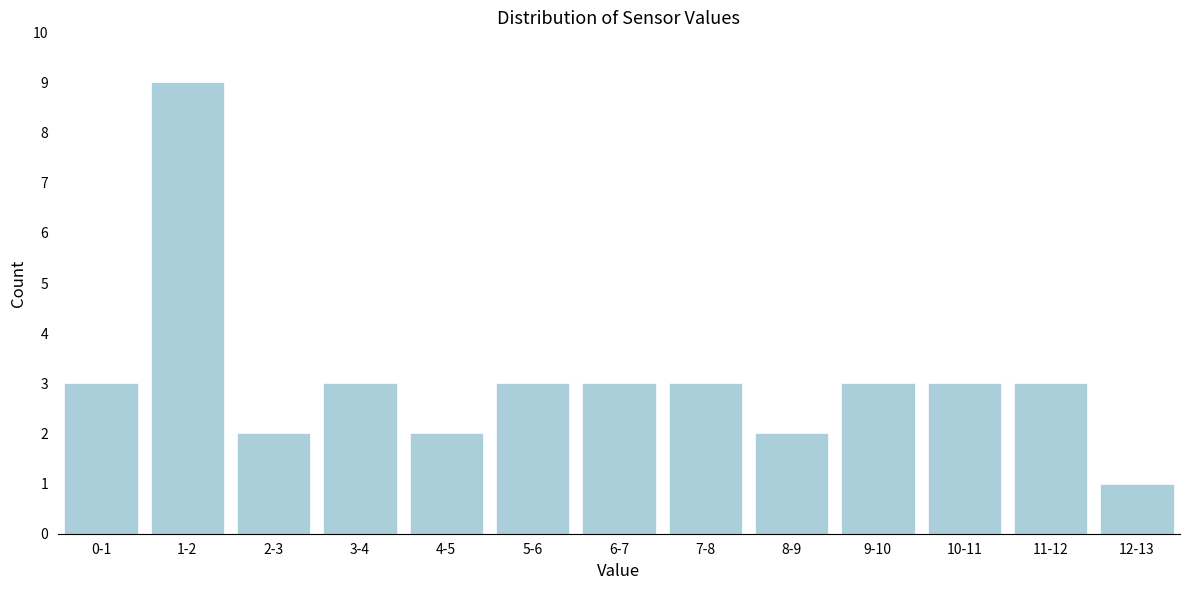

Reading right to left, transcribe all the data shown in this chart.

1	3	3	3	2	3	3	3	2	3	2	9	3